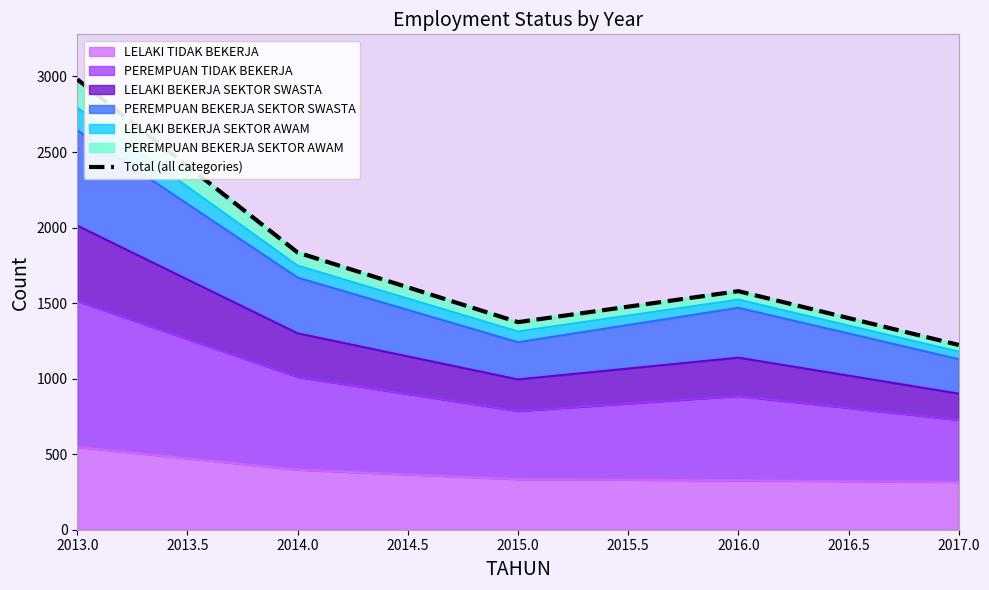

At which label does LELAKI TIDAK BEKERJA reach its peak?

2013.0